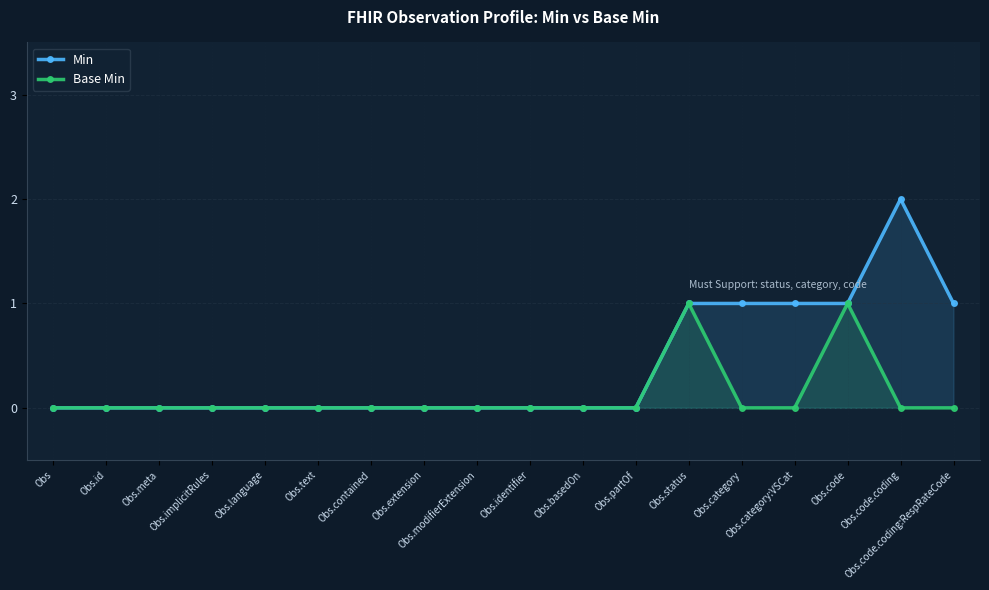

Does the chart display data point markers on the line(s)?

Yes